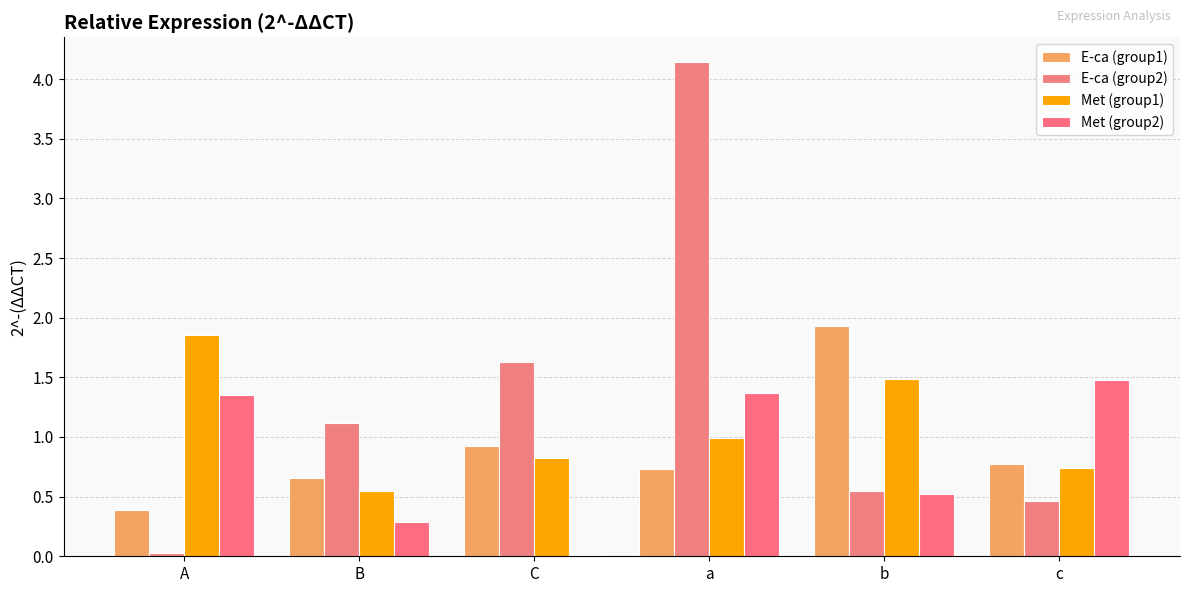

Is the value of E-ca (group2) at c greater than the value of Met (group2) at B?

Yes